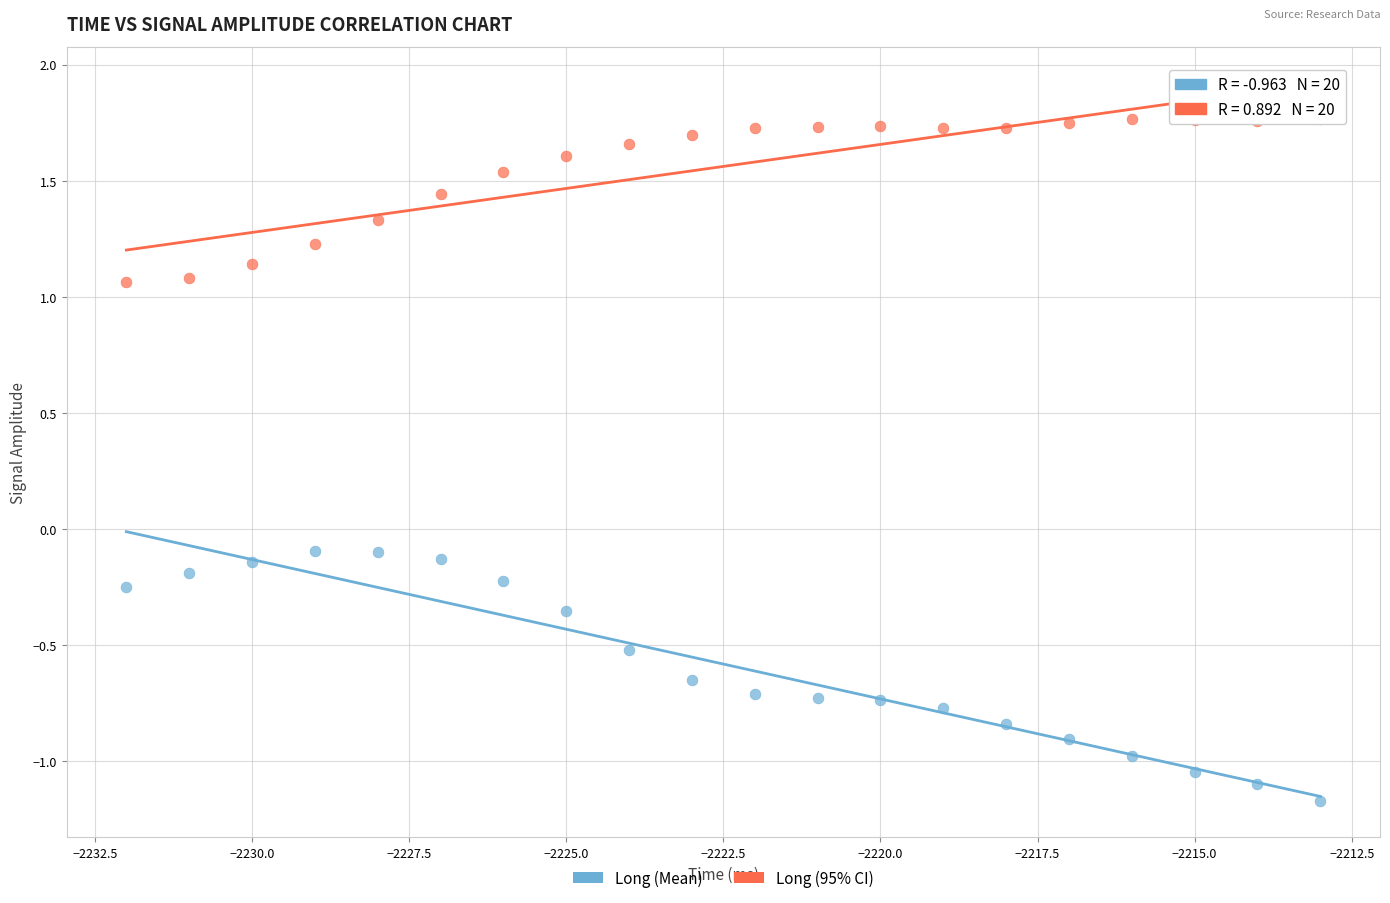

Which series reaches the minimum Y coordinate?

Long (Mean)